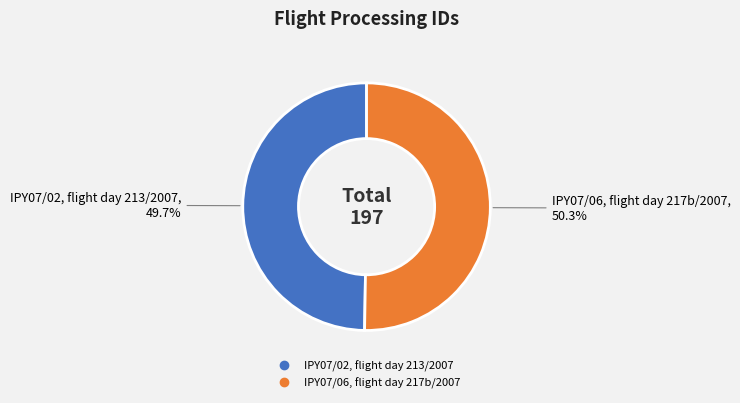

What is the largest slice in the pie chart?

IPY07/06, flight day 217b/2007